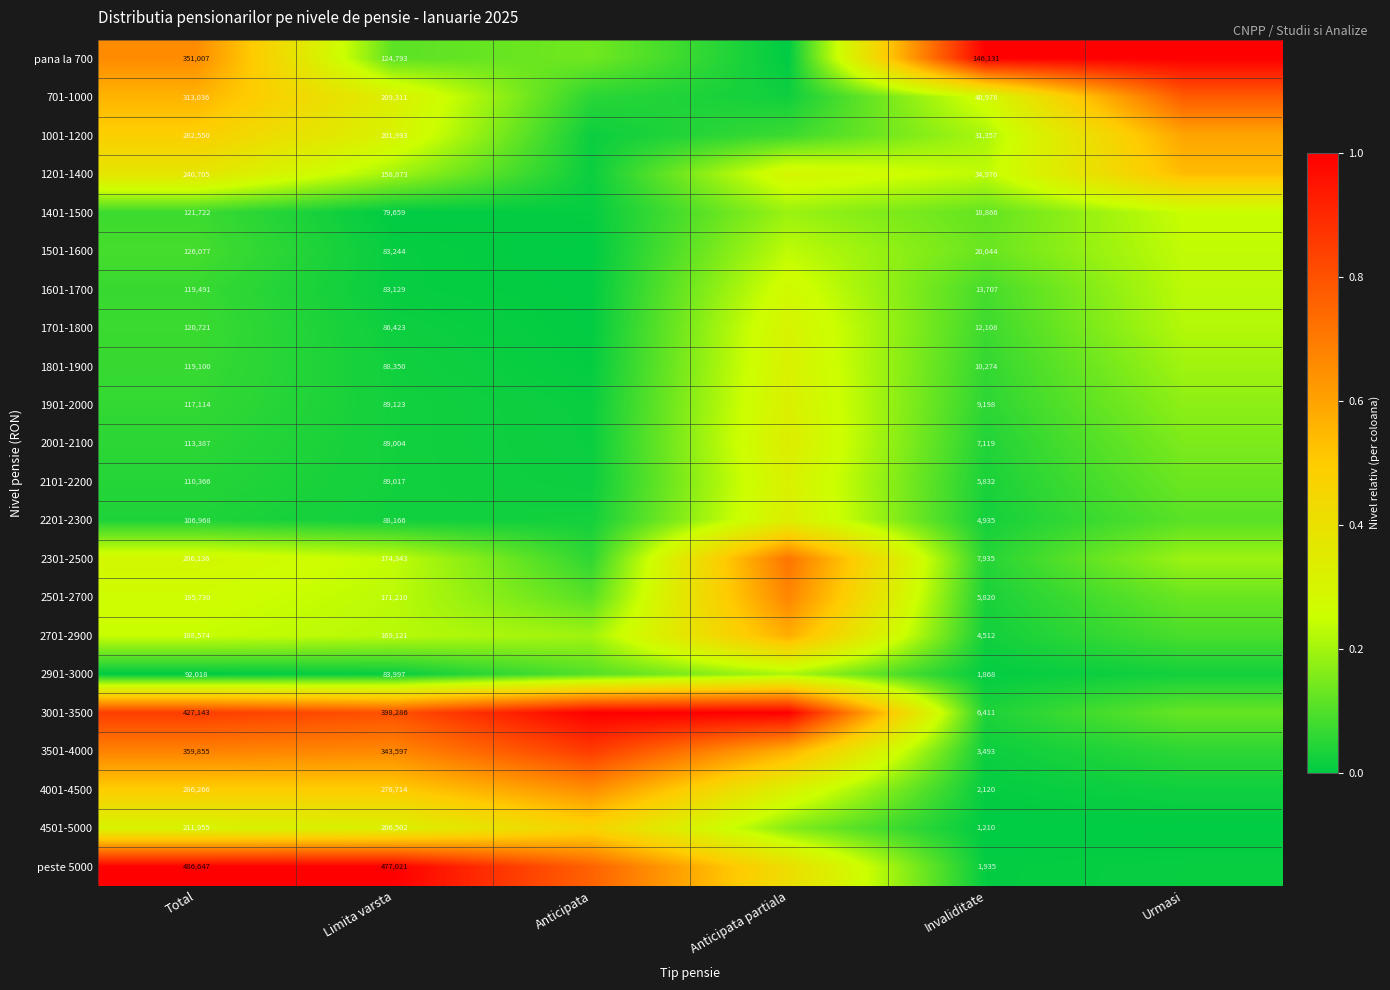

Is the value of 2701-2900 at Total greater than the value of 1501-1600 at Invaliditate?

Yes